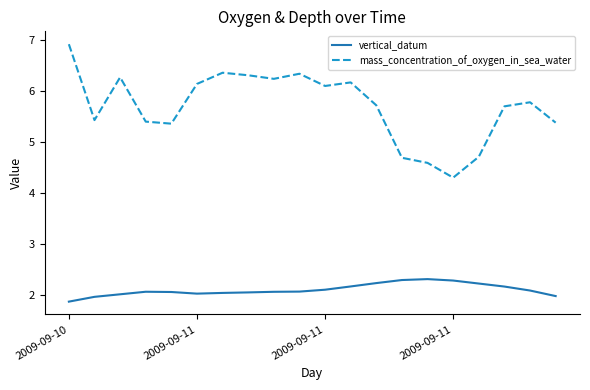

True or false: mass_concentration_of_oxygen_in_sea_water and vertical_datum intersect in this chart.

False